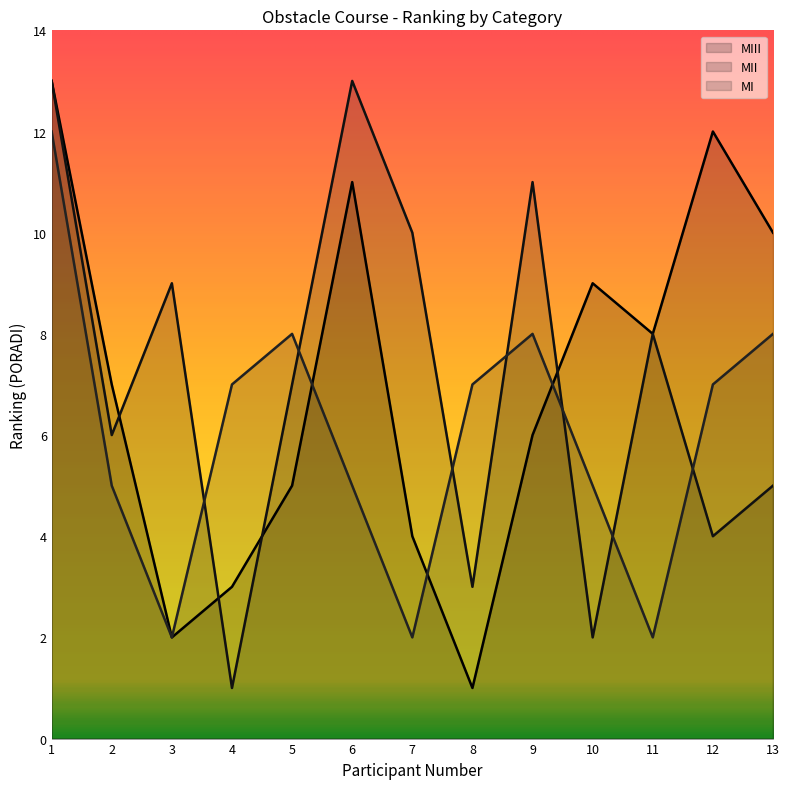

What are all the series names shown in the legend?

MIII, MII, MI